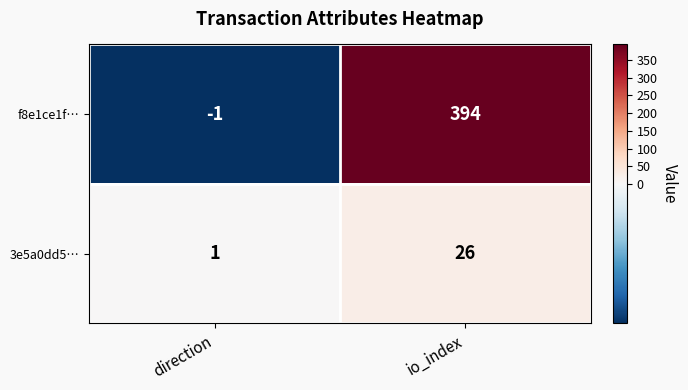

The 3e5a0dd5… series shows 1 at direction. True or false?

True